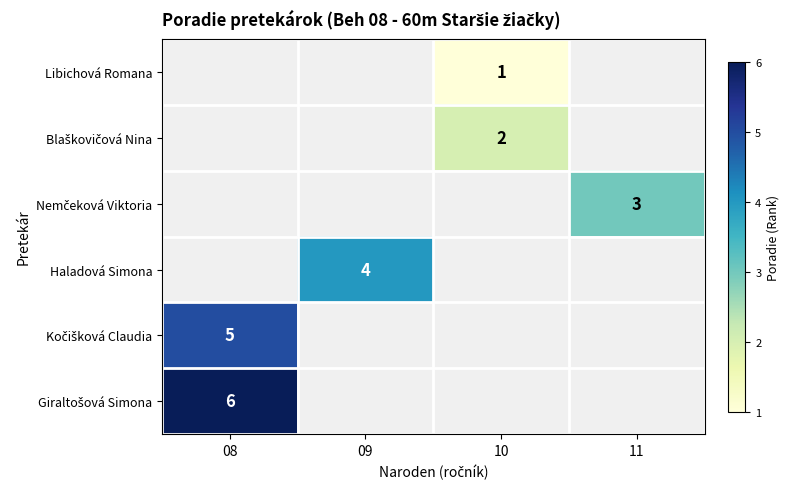

How many data points does each series have?

4